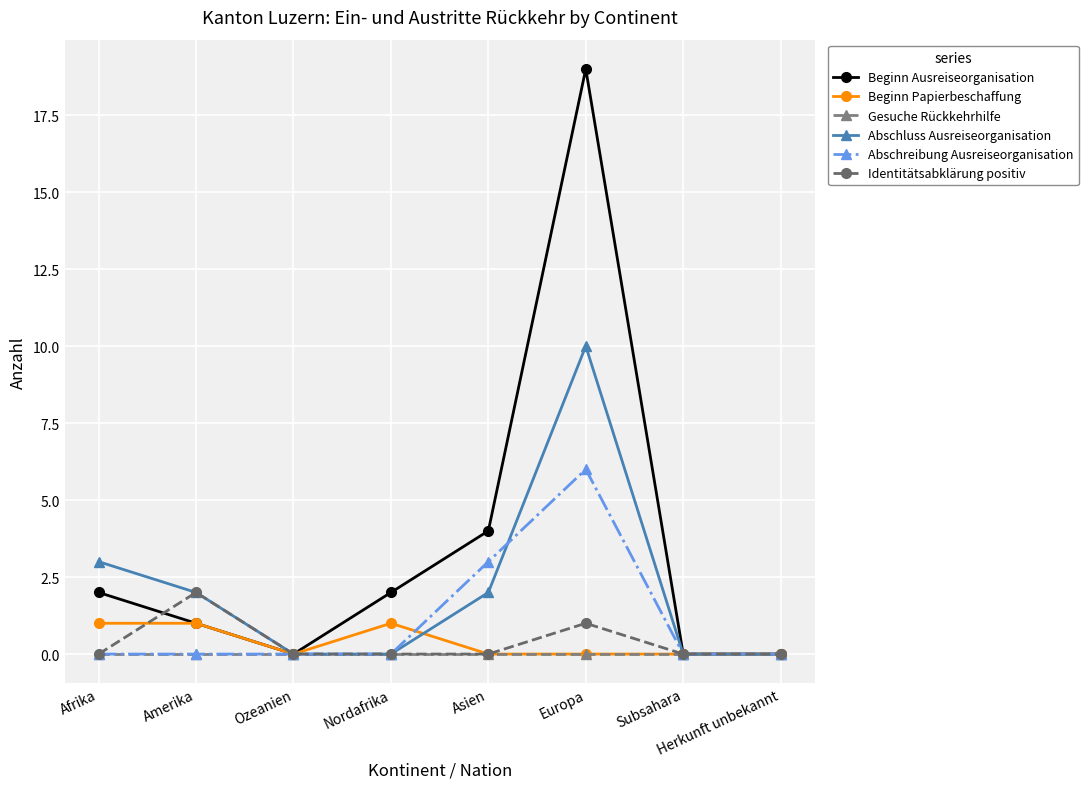

Which series has the widest spread of values?

Beginn Ausreiseorganisation